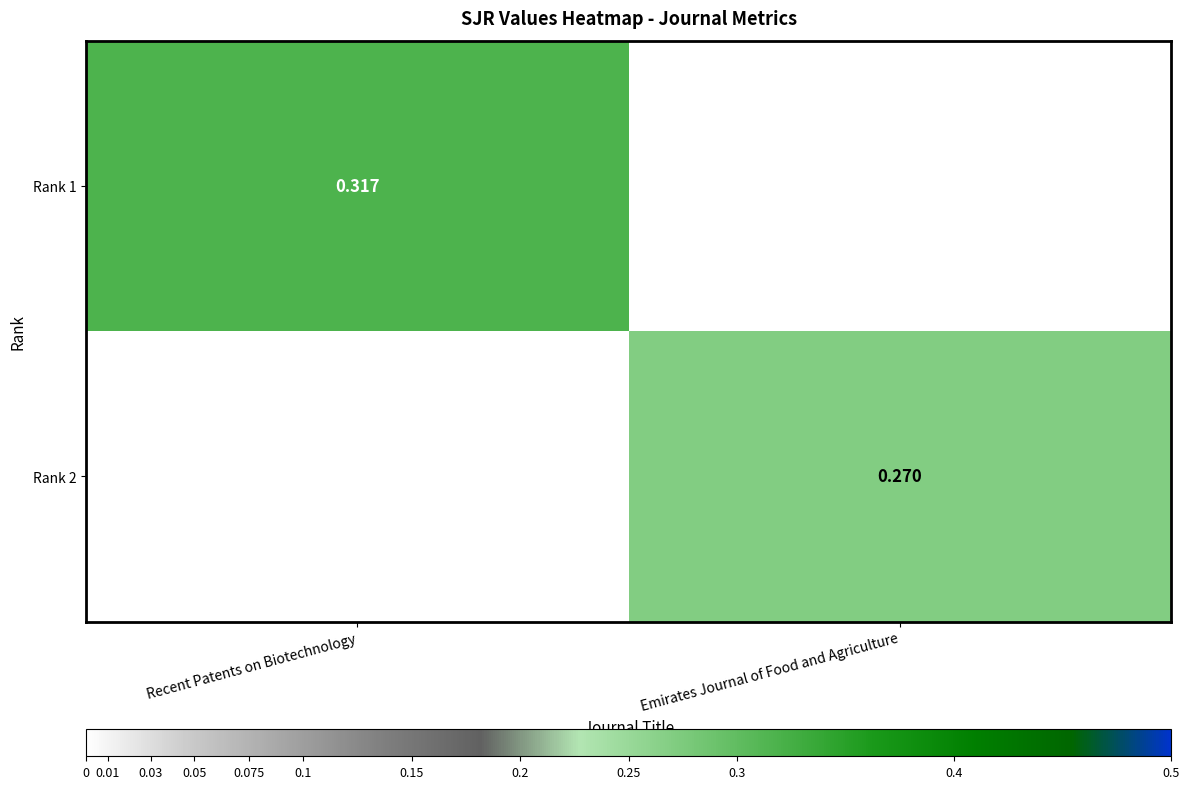

What is the difference between the maximum and minimum values in the Rank 1 series?

0.3